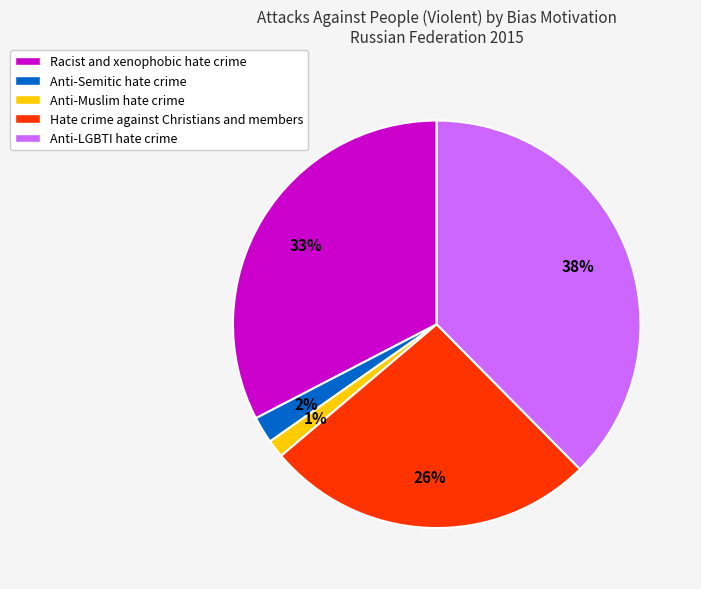

Count the number of slices in the pie.

5